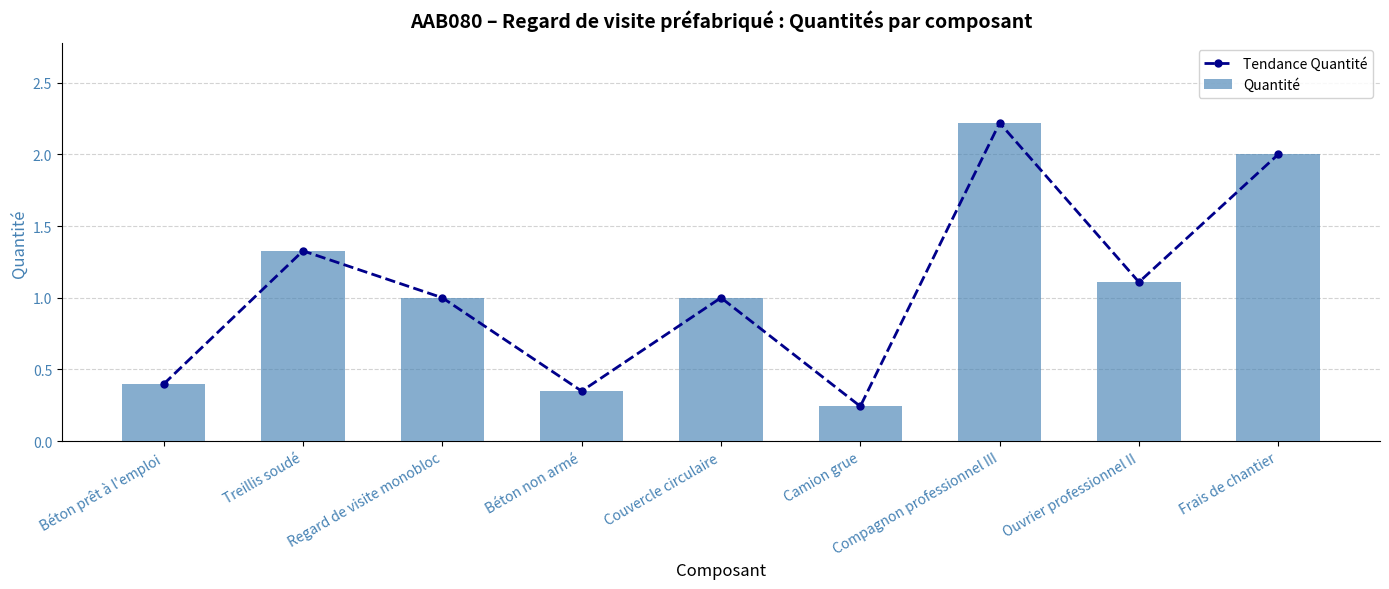

Does the chart contain stacked bars?

No